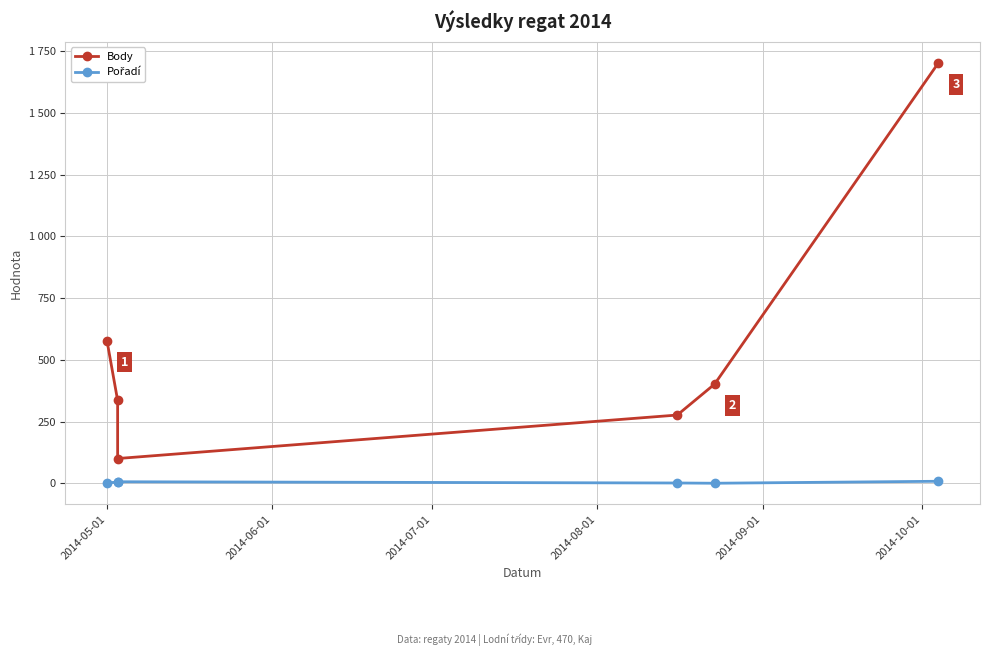

Which series has the widest spread of values?

Body